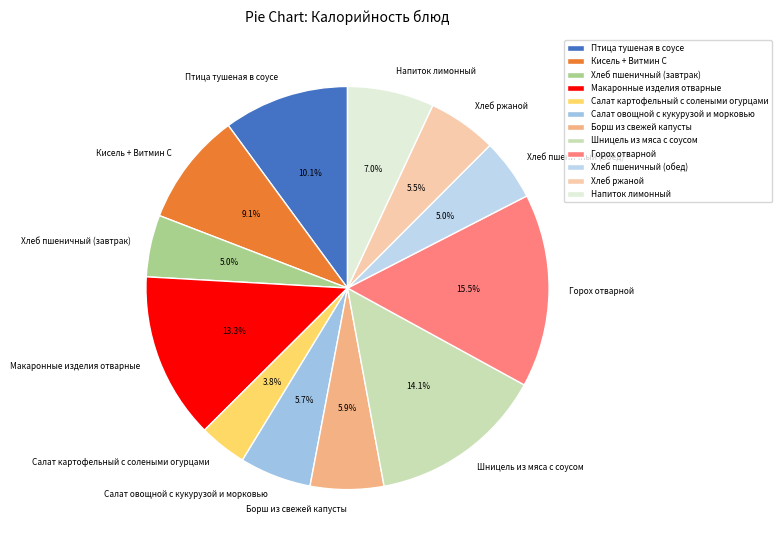

What is the ratio of the value at Макаронные изделия отварные to the value at Горох отварной?

0.9